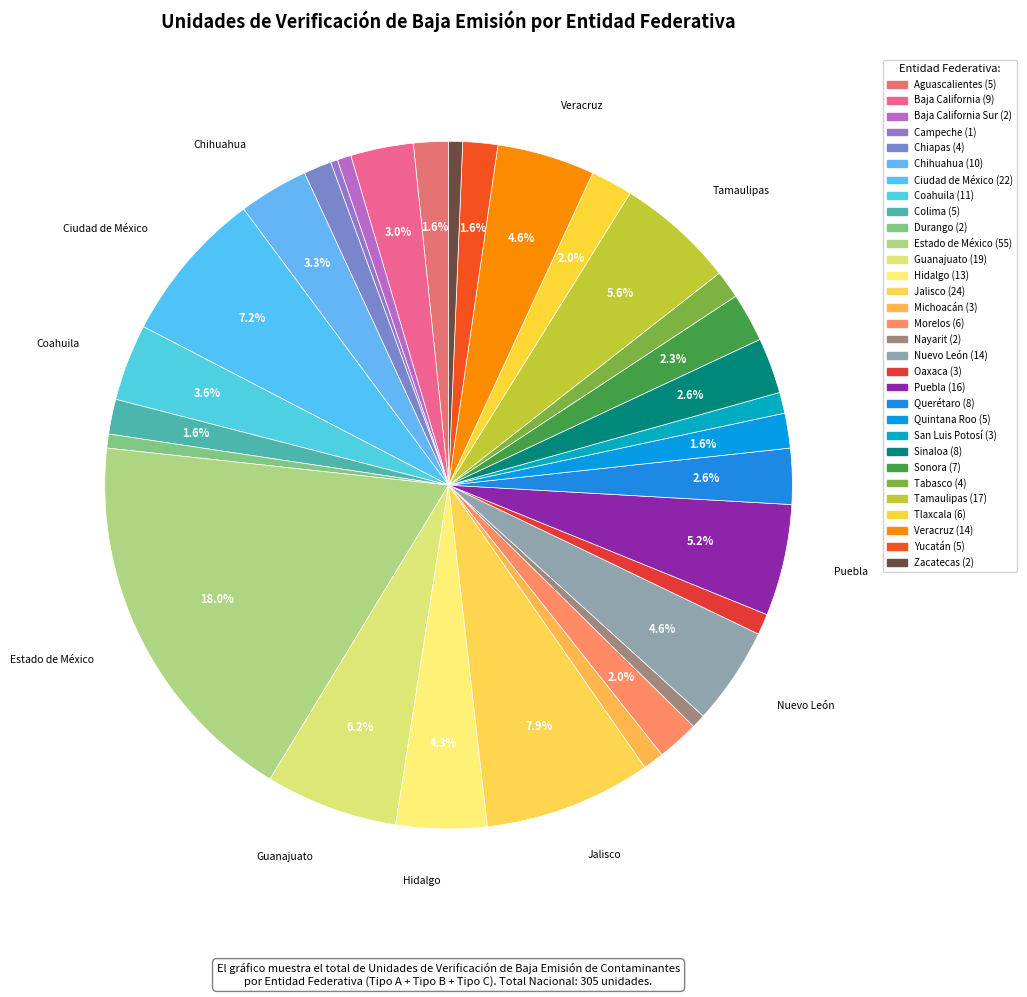

Which slice is the smallest?

Campeche